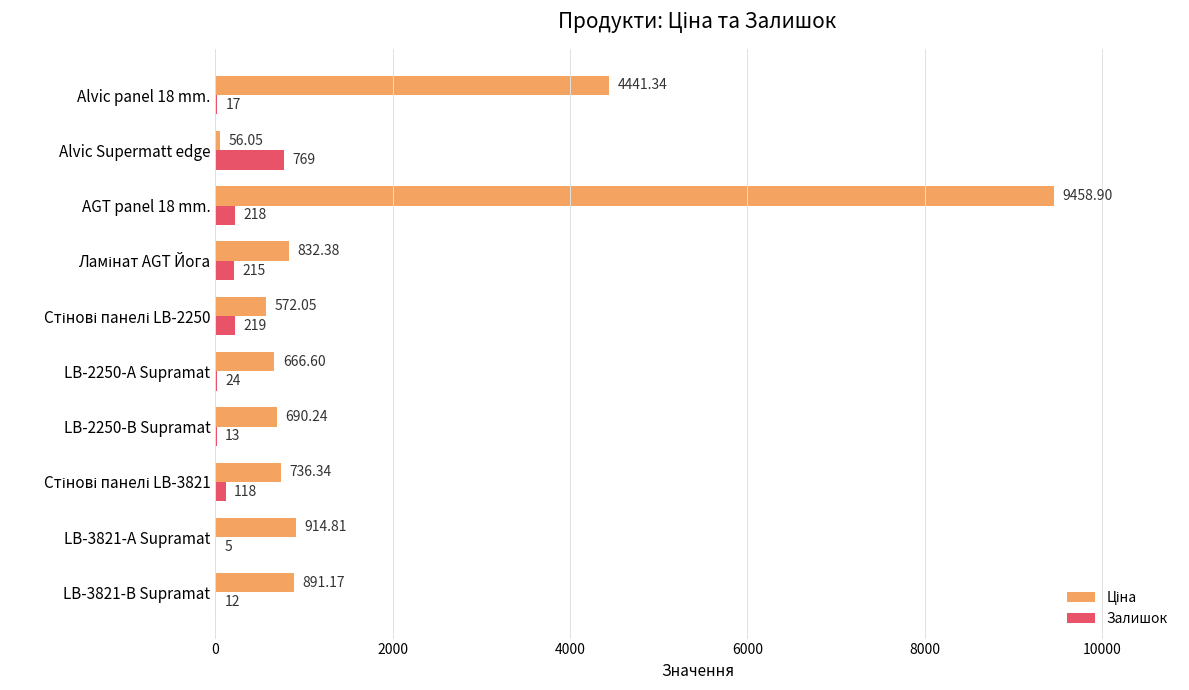

How many categories are shown in the chart?

10